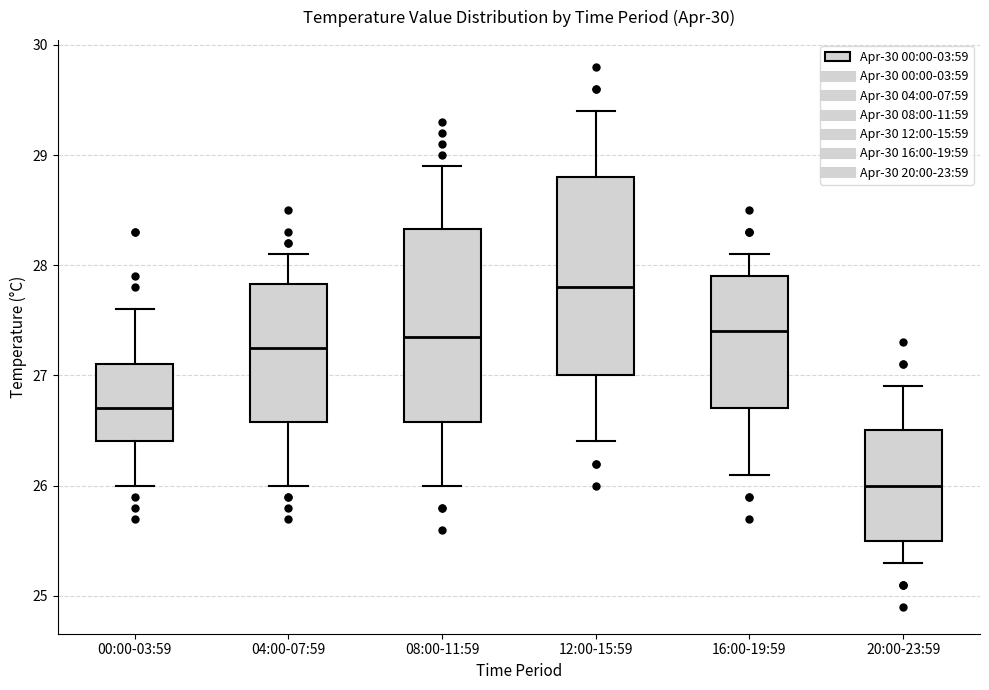

Where does the lower whisker of the box for 04:00-07:59 end on the y-axis? The values are not printed on the chart, so give them approximately, as read against the axis.

26.0